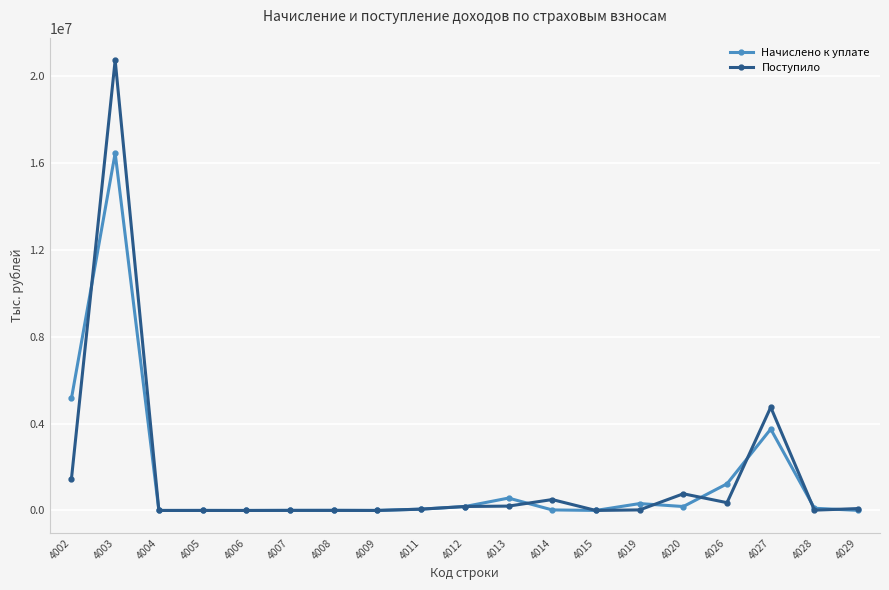

Which series changed the most between 4006 and 4027?

Поступило